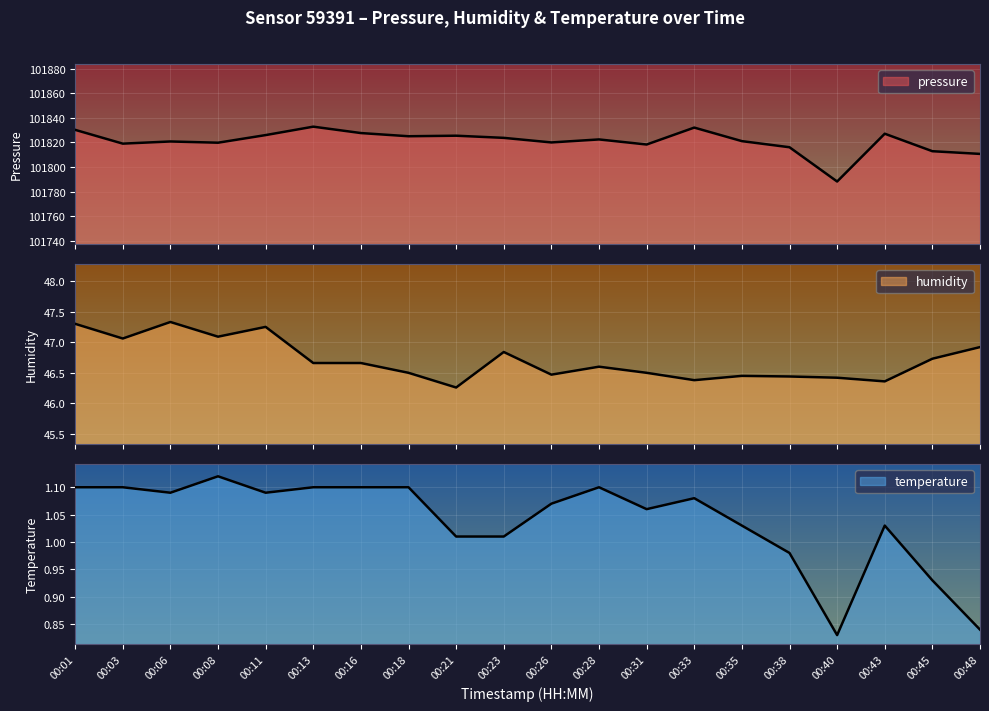

At which category does the chart reach its minimum across all series?

00:40